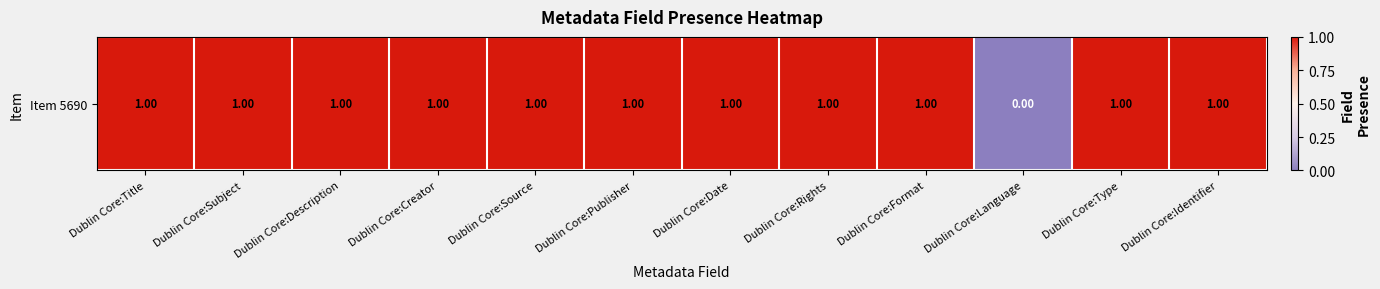

Read the value at Dublin Core:Format.

1